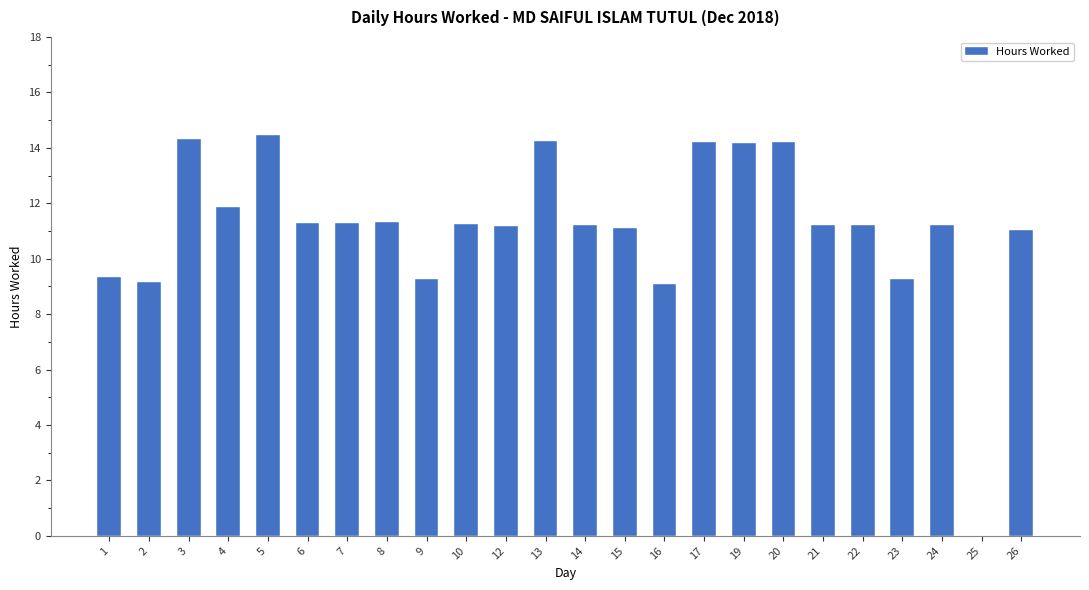

What is the maximum value shown in the chart?

14.5